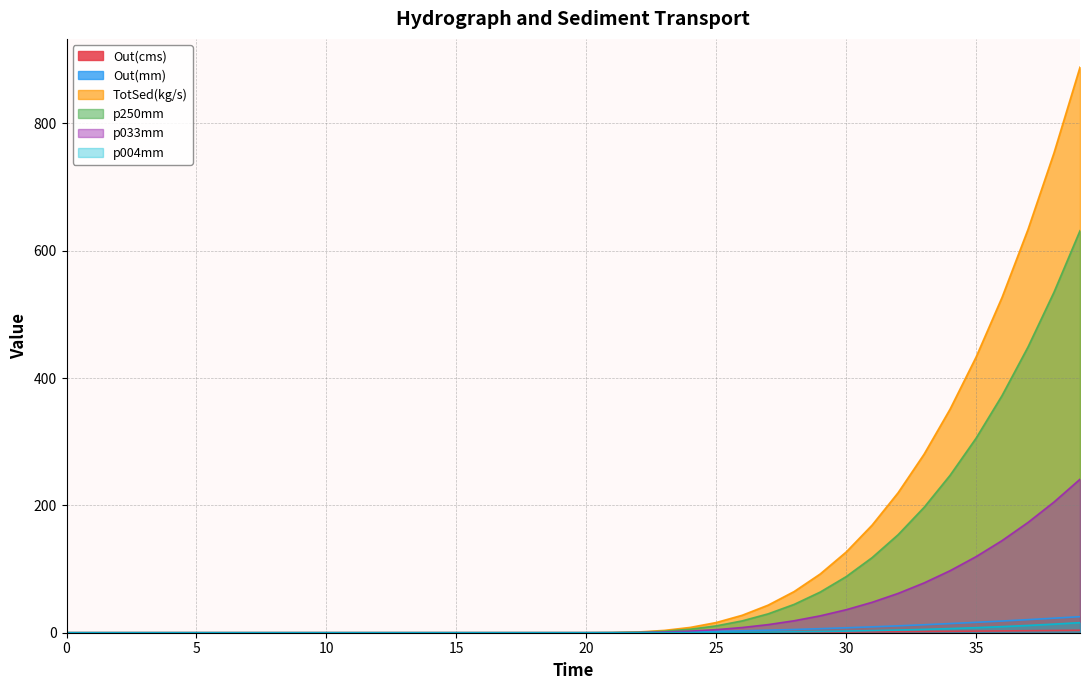

Rank the series at 29 from highest to lowest value.

TotSed(kg/s), p250mm, p033mm, Out(mm), p004mm, Out(cms)